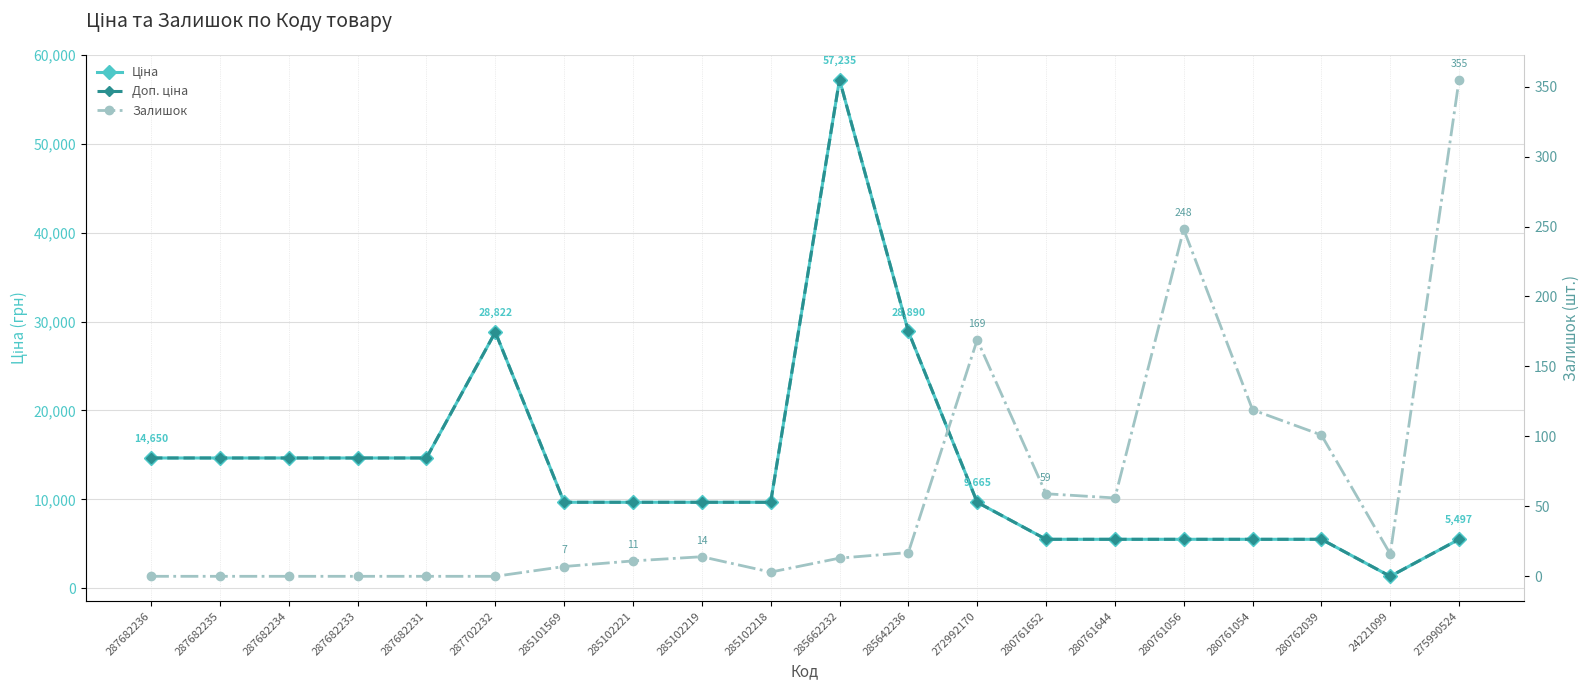

What is the greatest value displayed?

57235.5